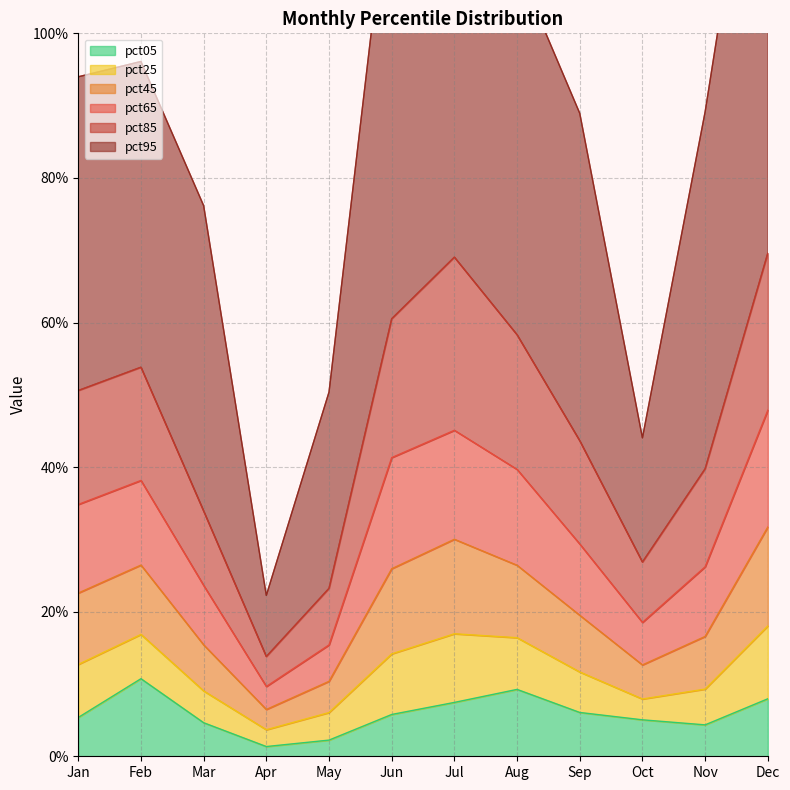

True or false: pct45 and pct65 cross at least once.

False